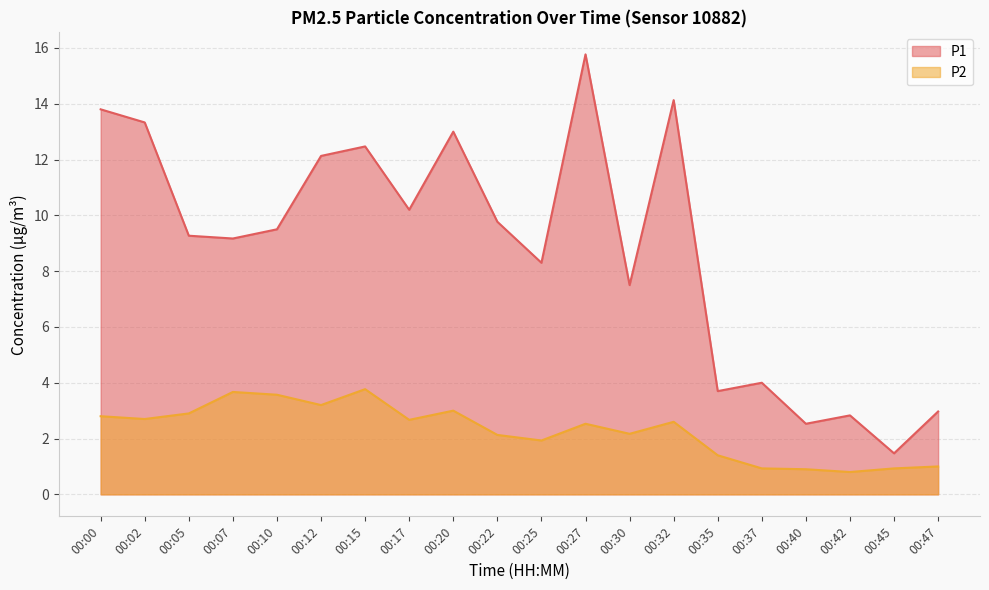

What is the spread (max minus min) of values at 00:40?

1.6